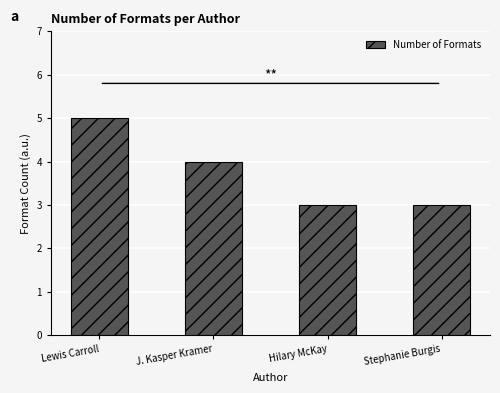

What is the smallest value displayed?

3